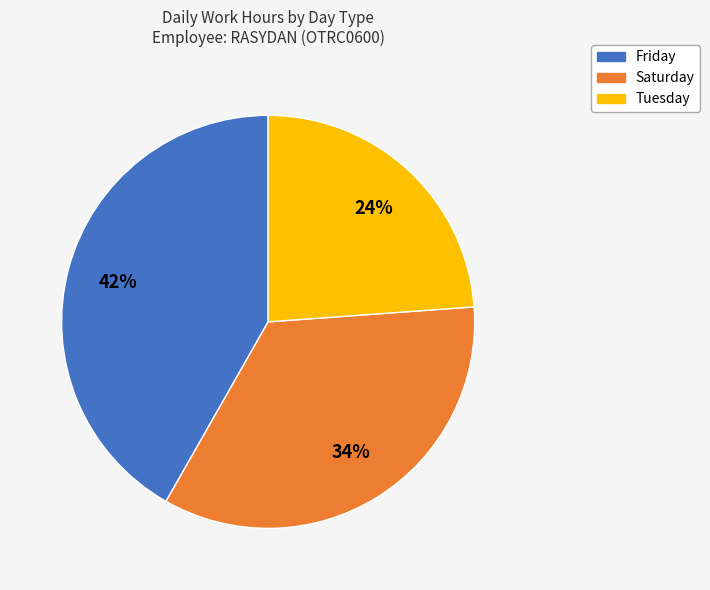

Does any single category account for the majority?

No